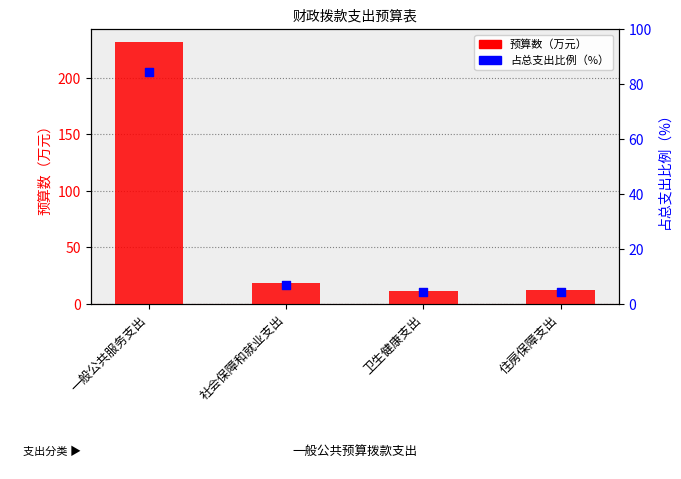

At which category is the sum across all series the highest?

一般公共服务支出